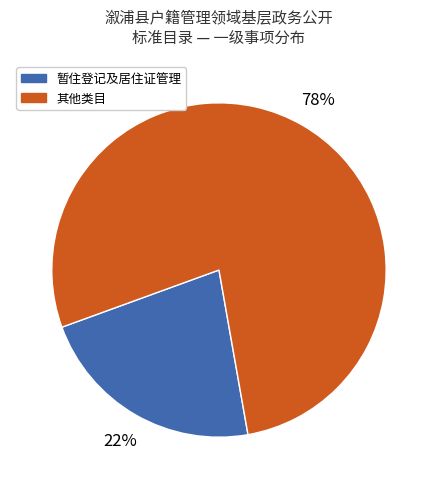

How many segments does this pie chart have?

2